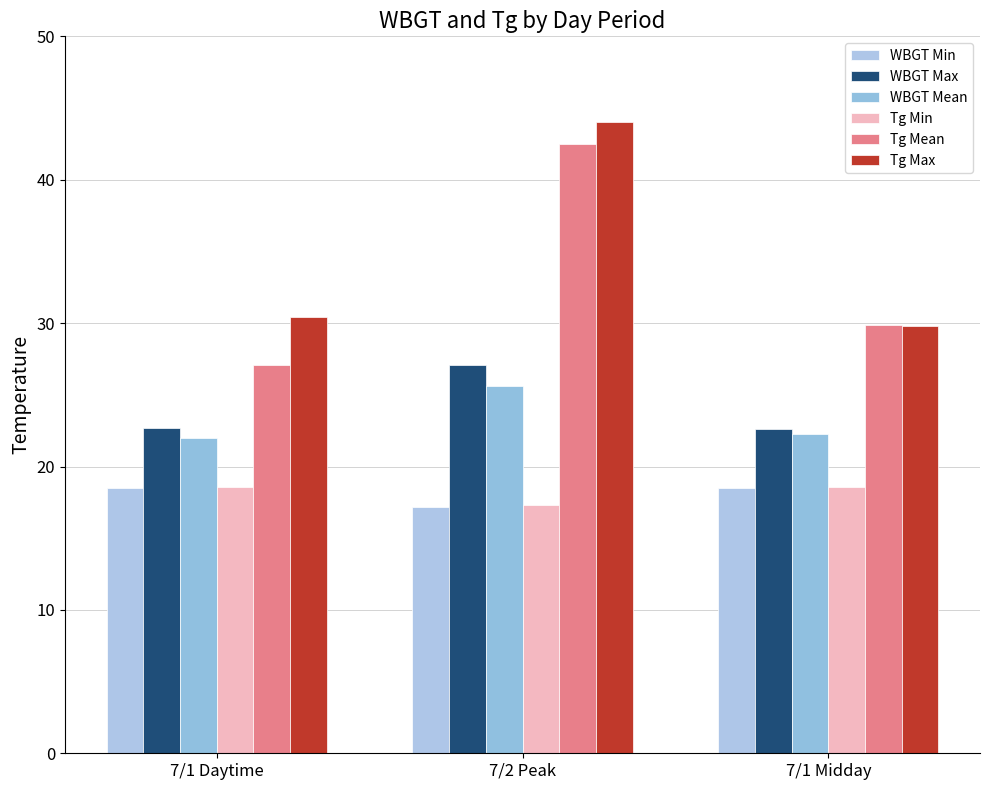

List the labels in order of Tg Mean value, smallest first.

7/1 Daytime, 7/1 Midday, 7/2 Peak